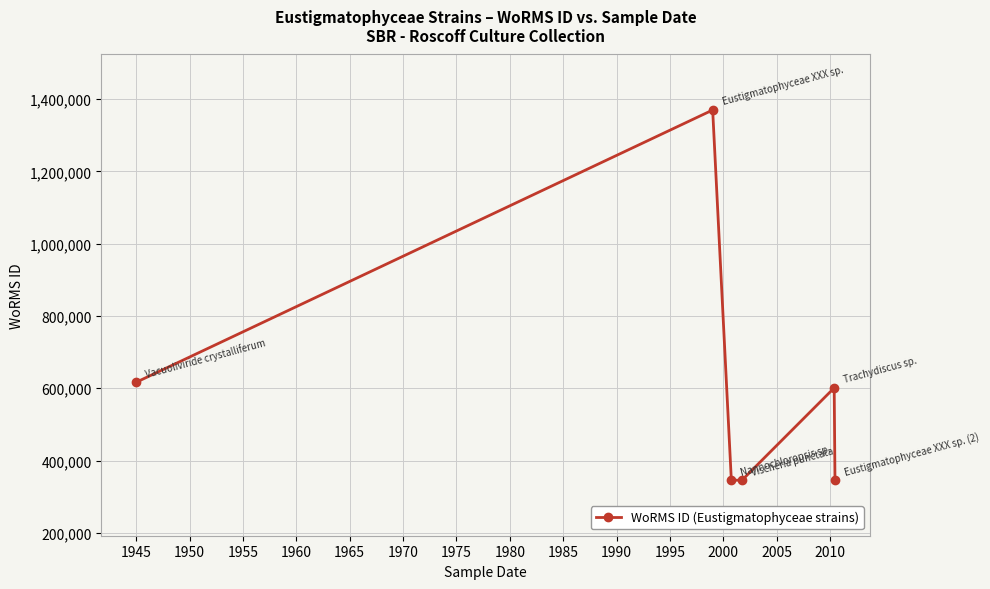

What is the greatest value displayed?

1370121